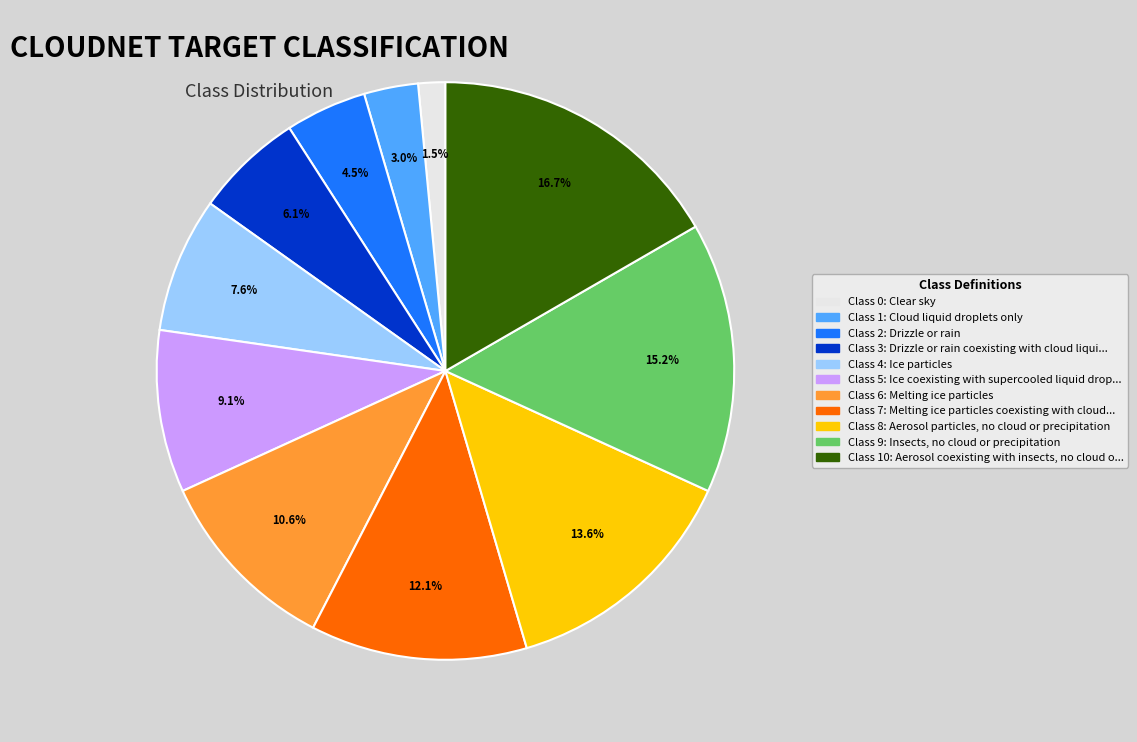

Is there any slice that represents more than half of the pie?

No